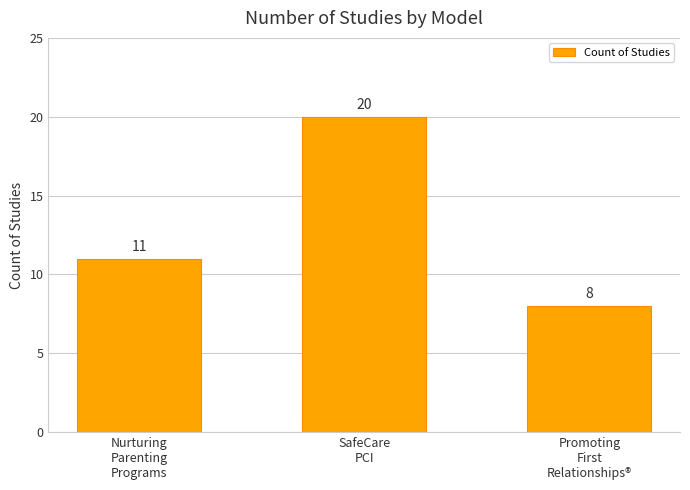

What is the difference between the maximum and minimum values?

12